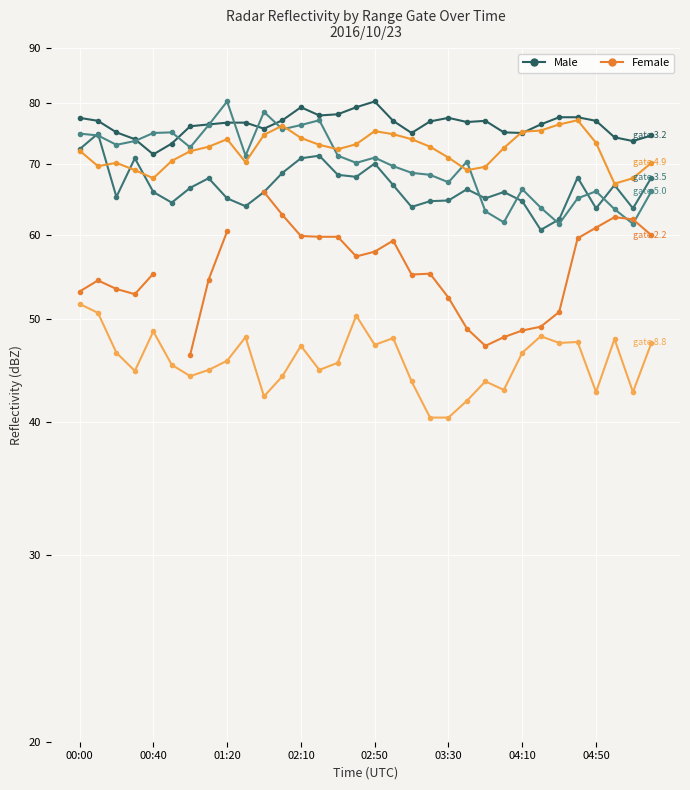

At which category does the chart reach its minimum across all series?

19